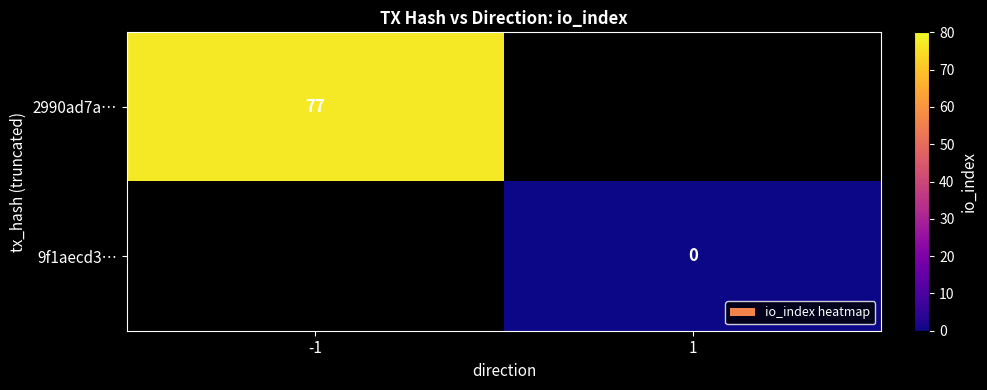

How many data points does each series have?

2